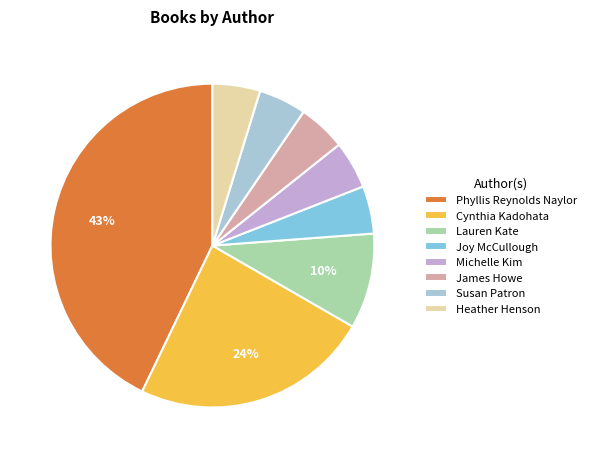

To the nearest percent, what is the average slice percentage?

12%